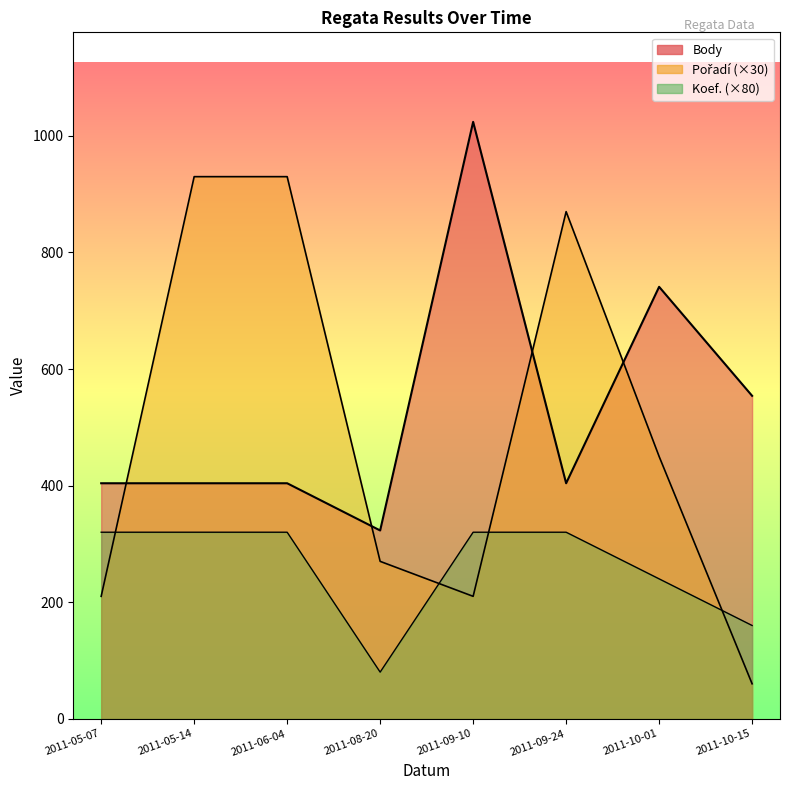

How many values in the Body series are below 404?

1